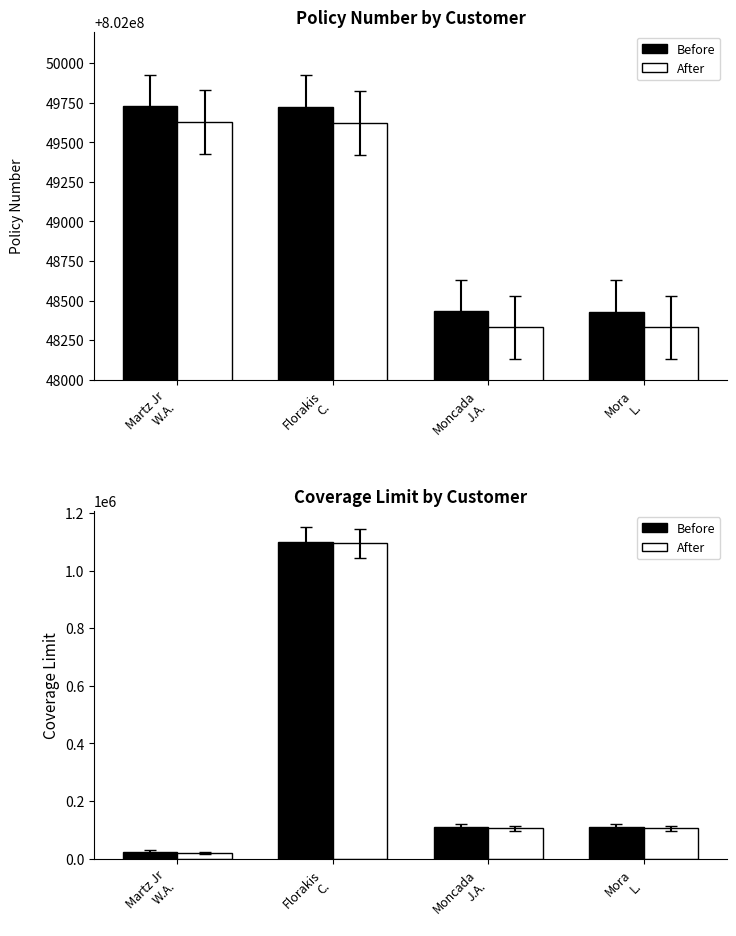

Reading right to left, extract all data points from this chart.

Policy Number (before): Mora
L.=802048430	Moncada
J.A.=802048431	Florakis
C.=802049723	Martz Jr
W.A.=802049729
Policy Number (after): Mora
L.=802048330	Moncada
J.A.=802048331	Florakis
C.=802049623	Martz Jr
W.A.=802049629
Coverage Limit (before): Mora
L.=110000	Moncada
J.A.=110000	Florakis
C.=1100000	Martz Jr
W.A.=25000
Coverage Limit (after): Mora
L.=105000	Moncada
J.A.=105000	Florakis
C.=1095000	Martz Jr
W.A.=20000